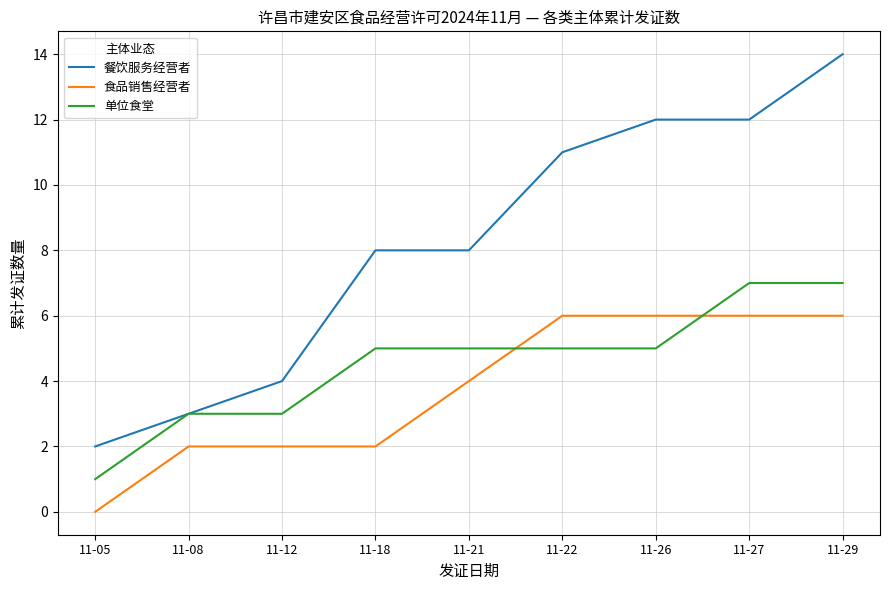

True or false: 餐饮服务经营者 and 食品销售经营者 cross at least once.

False